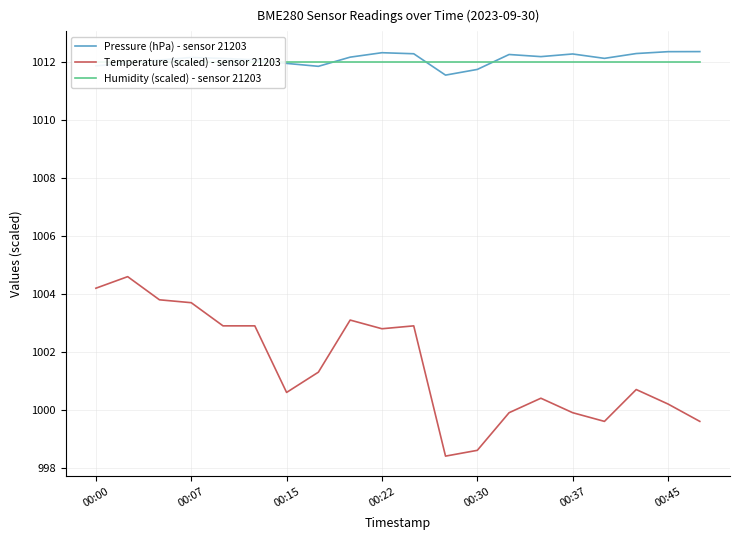

True or false: Humidity (scaled) - sensor 21203 and Temperature (scaled) - sensor 21203 cross at least once.

False